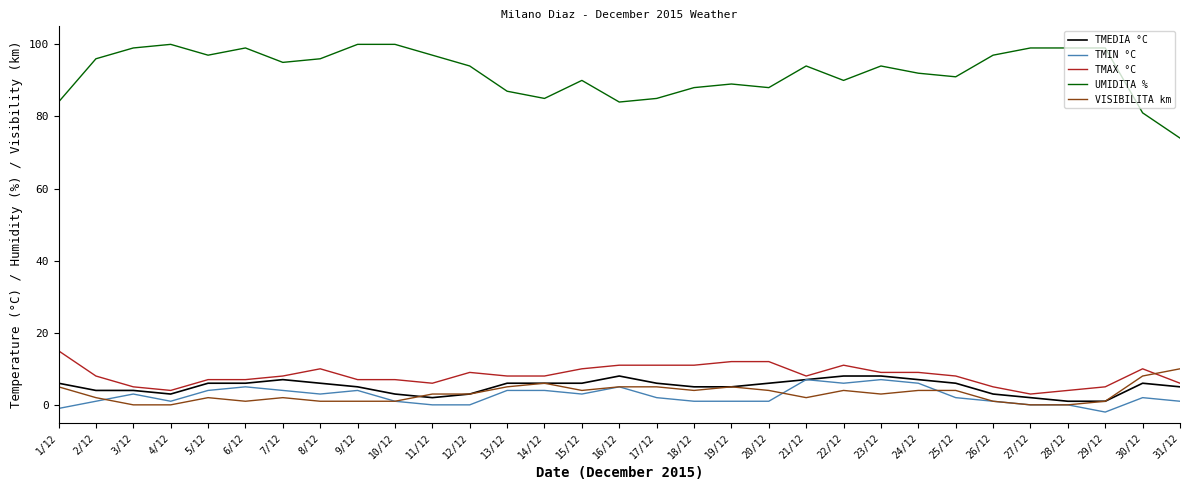

Which series has the largest total across all categories?

UMIDITA %